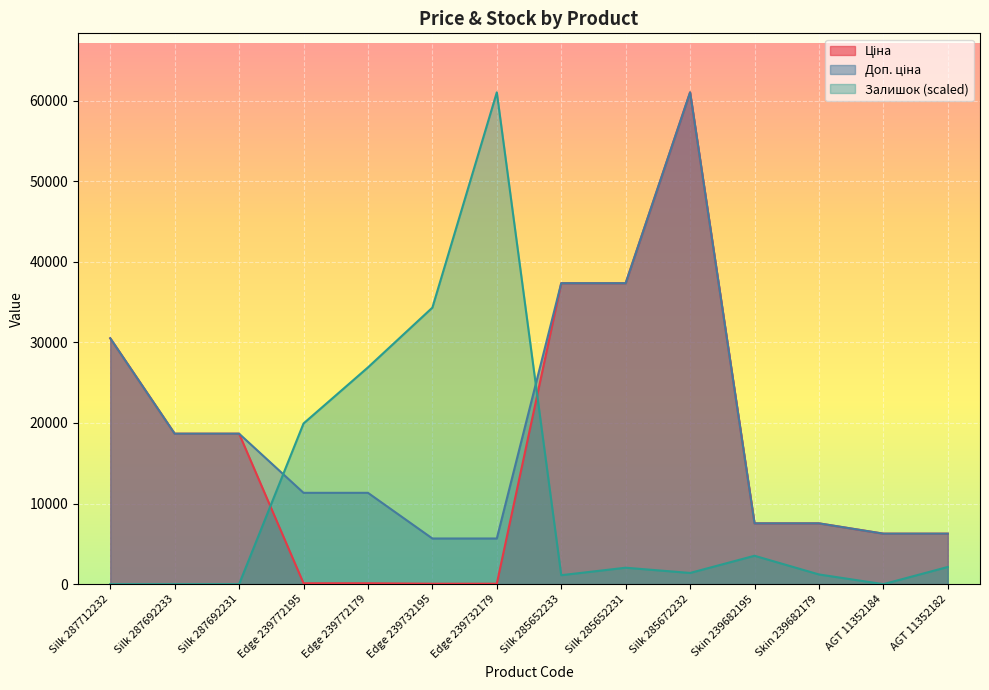

The value of Ціна at Skin 239682179 is 7545.9. True or false?

True